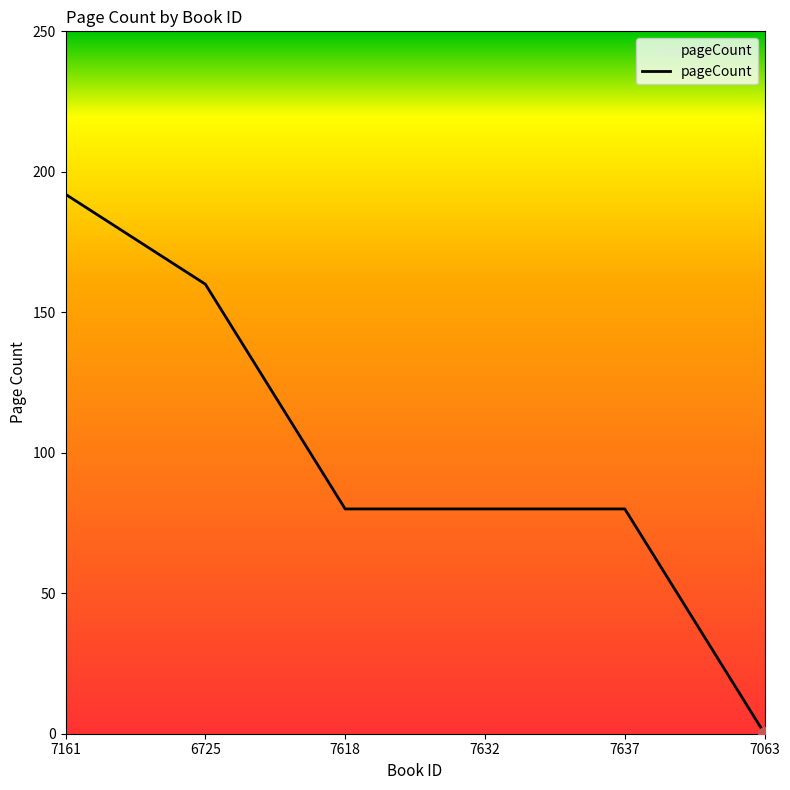

Is it true that the value at 7637 is 52?

False